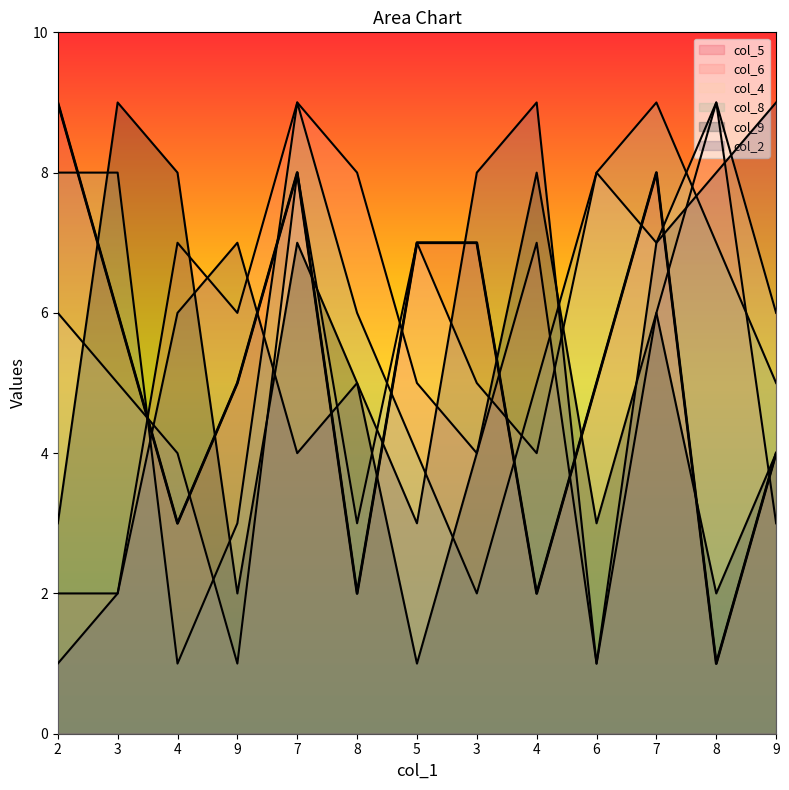

In col_2, how many points are higher than both neighbors (excluding endpoints)?

3